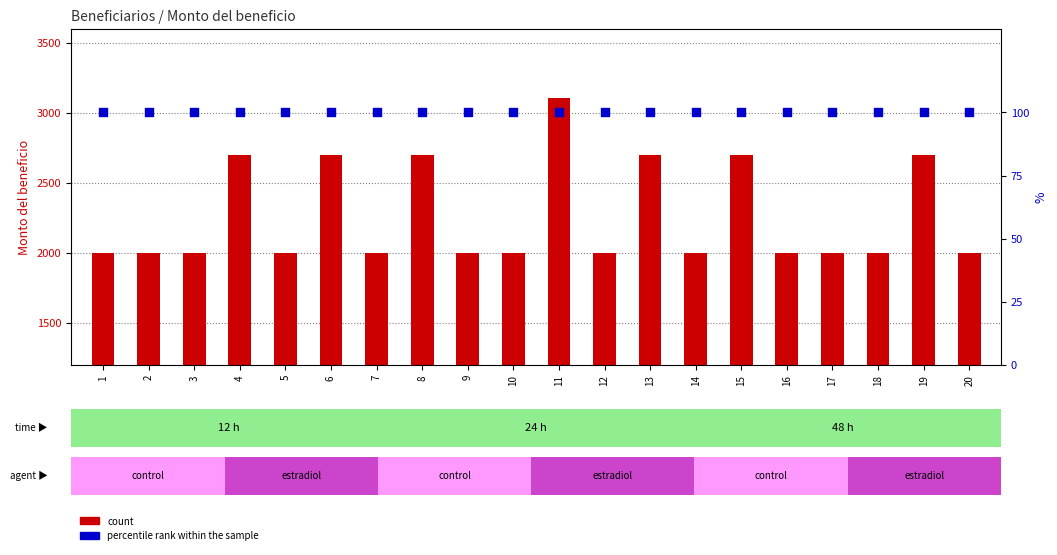

Which series contains the lowest Y value?

percentile rank within the sample